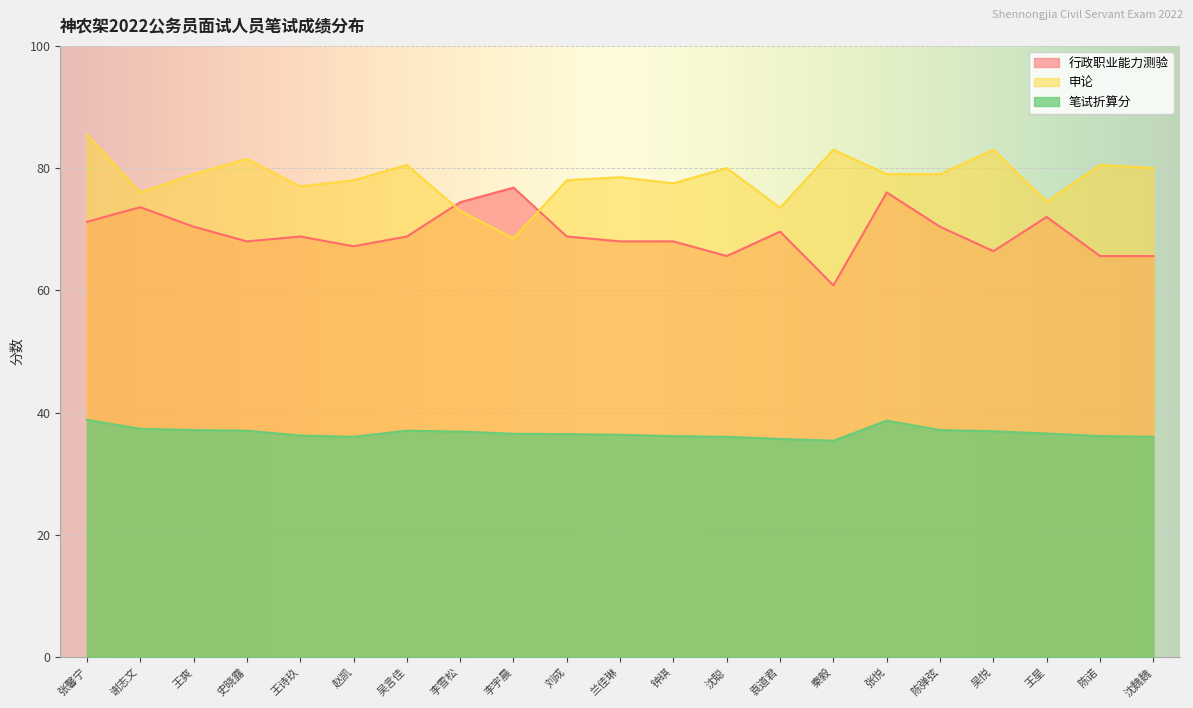

Read the 笔试折算分 value at 赵凯.

36.0